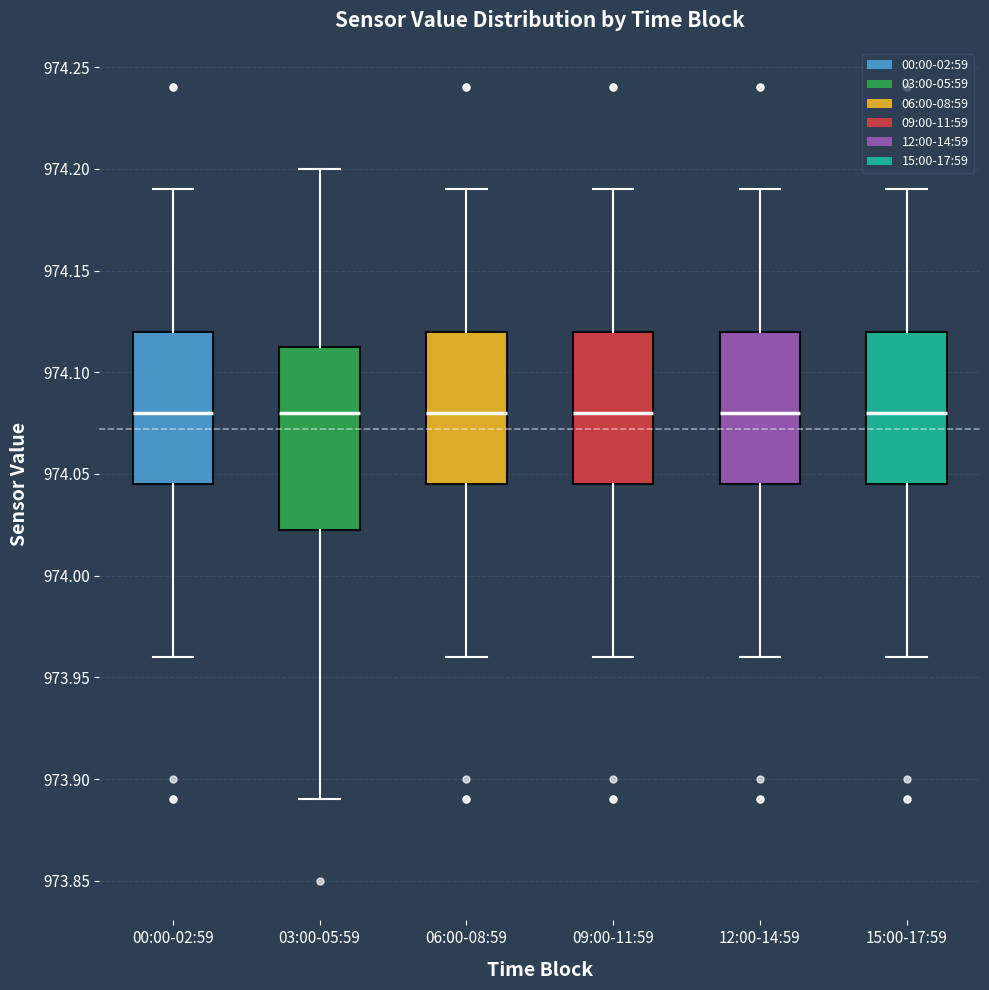

Reading left to right, transcribe this box plot: for each box, give where its median line is, the range the box spans, and where its two whiskers end, as read against the y-axis. The values are not printed on the chart, so give them approximately, as read against the axis.

00:00-02:59: median 974.080, box 974.045 to 974.120, whiskers 973.960 to 974.190
03:00-05:59: median 974.080, box 974.025 to 974.115, whiskers 973.890 to 974.200
06:00-08:59: median 974.080, box 974.045 to 974.120, whiskers 973.960 to 974.190
09:00-11:59: median 974.080, box 974.045 to 974.120, whiskers 973.960 to 974.190
12:00-14:59: median 974.080, box 974.045 to 974.120, whiskers 973.960 to 974.190
15:00-17:59: median 974.080, box 974.045 to 974.120, whiskers 973.960 to 974.190